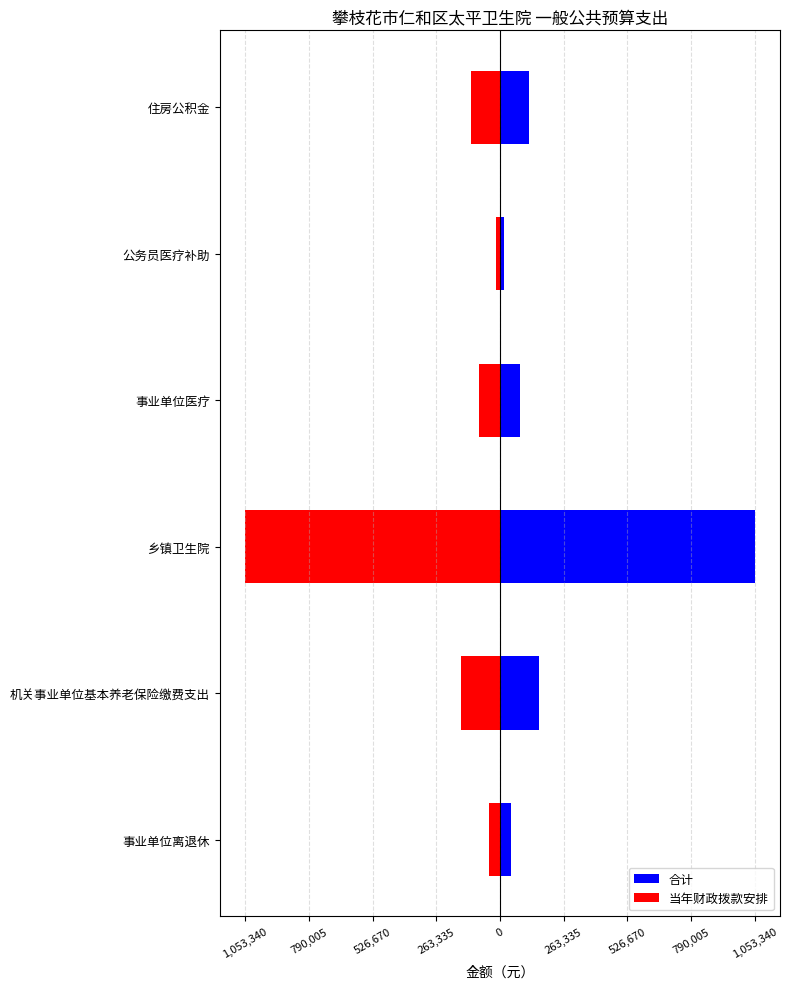

Which series changed the most between 事业单位离退休 and 公务员医疗补助?

合计